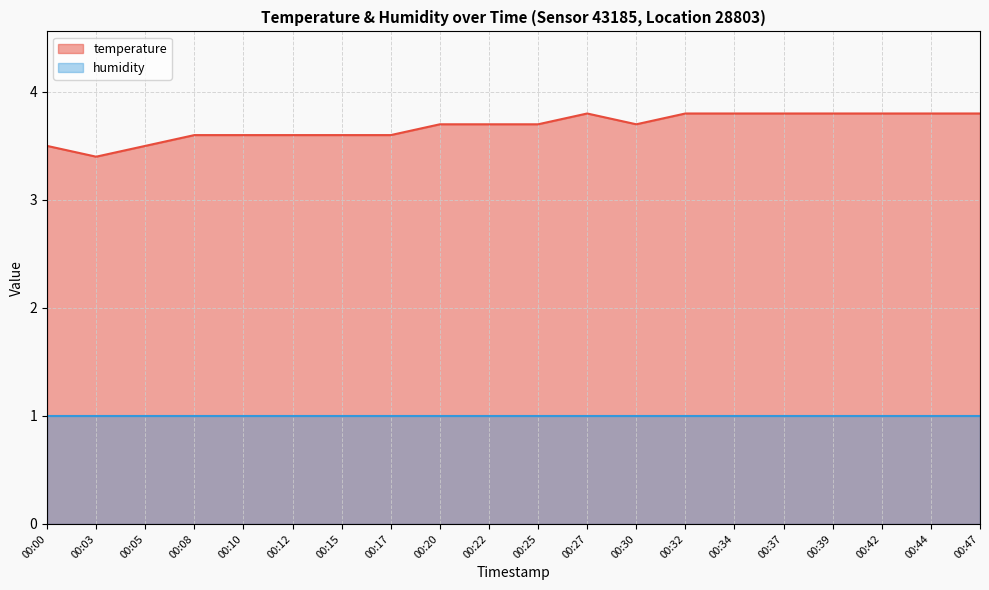

Is it true that the value at 00:30 is 3.7?

True